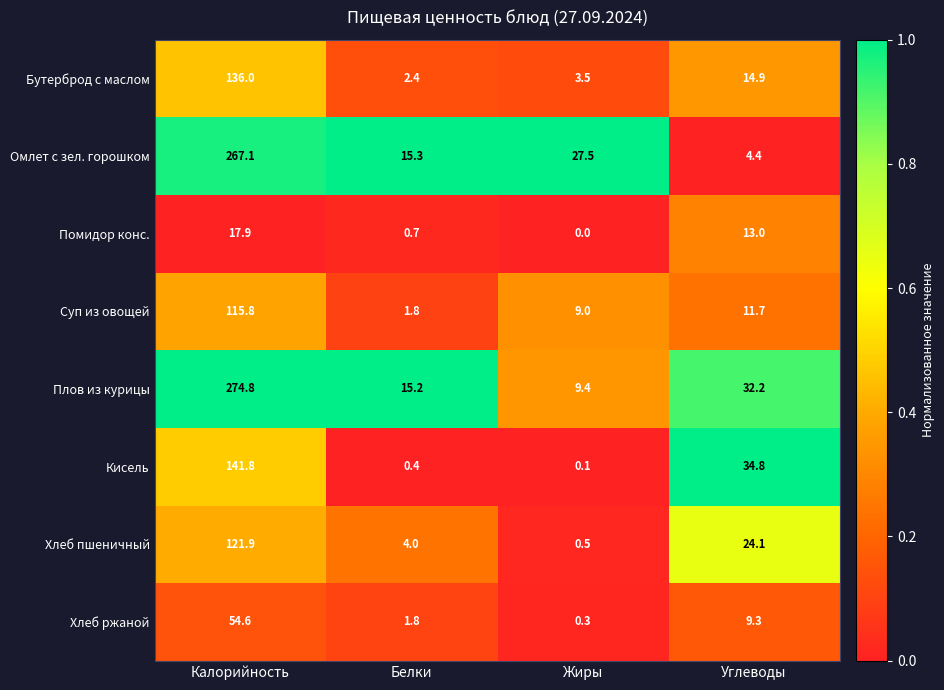

Rank the series by their maximum value, from lowest to highest.

Помидор конс., Хлеб ржаной, Суп из овощей, Хлеб пшеничный, Бутерброд с маслом, Кисель, Омлет с зел. горошком, Плов из курицы